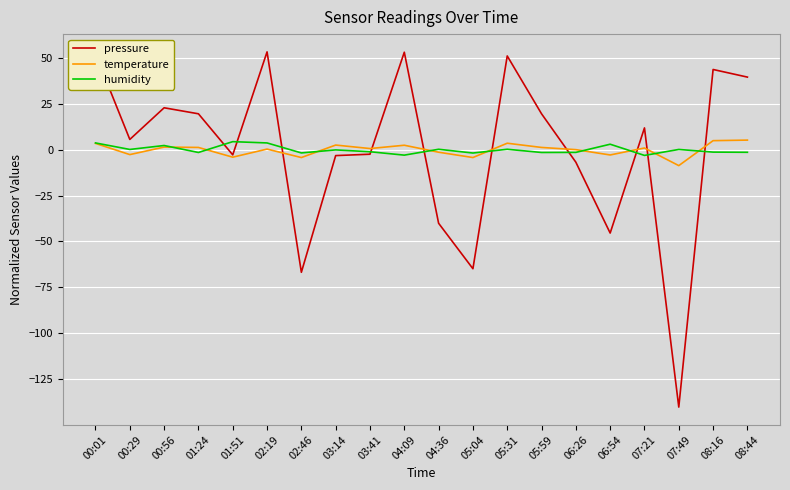

Is the value of pressure at 08:44 greater than the value of humidity at 00:01?

Yes